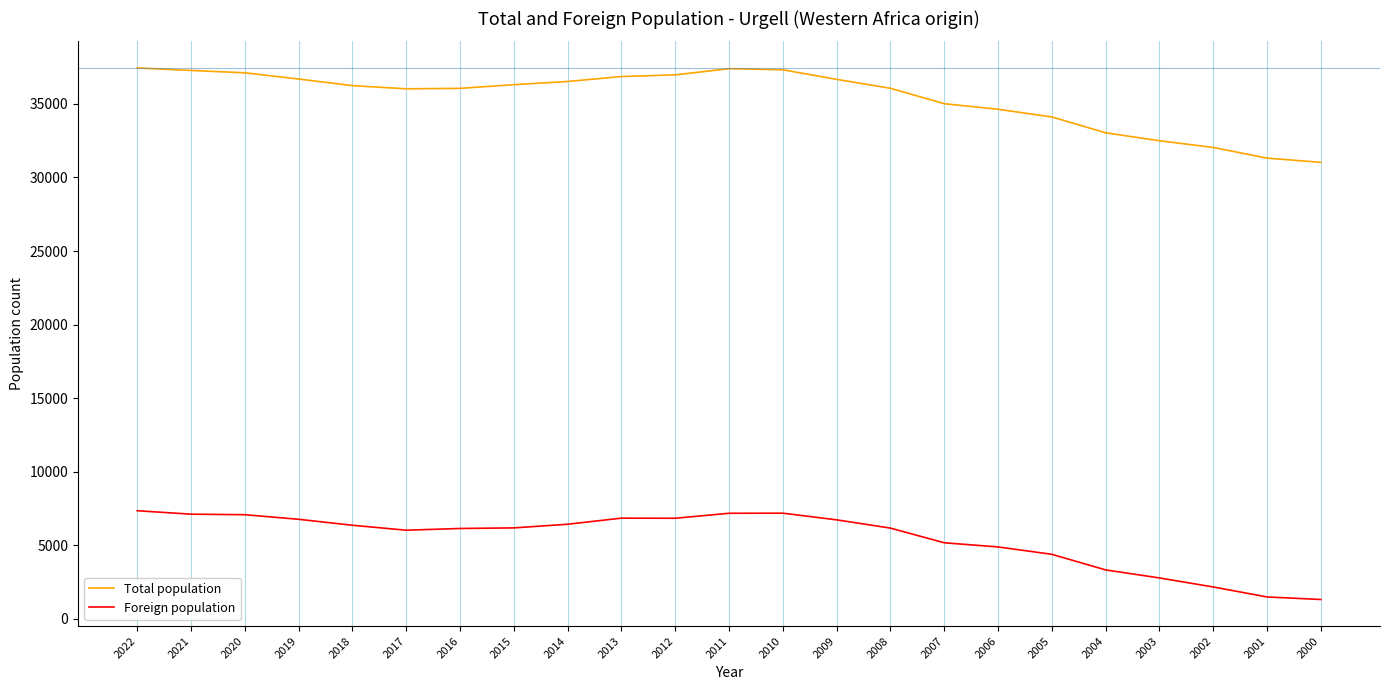

True or false: Total population and Foreign population intersect in this chart.

False